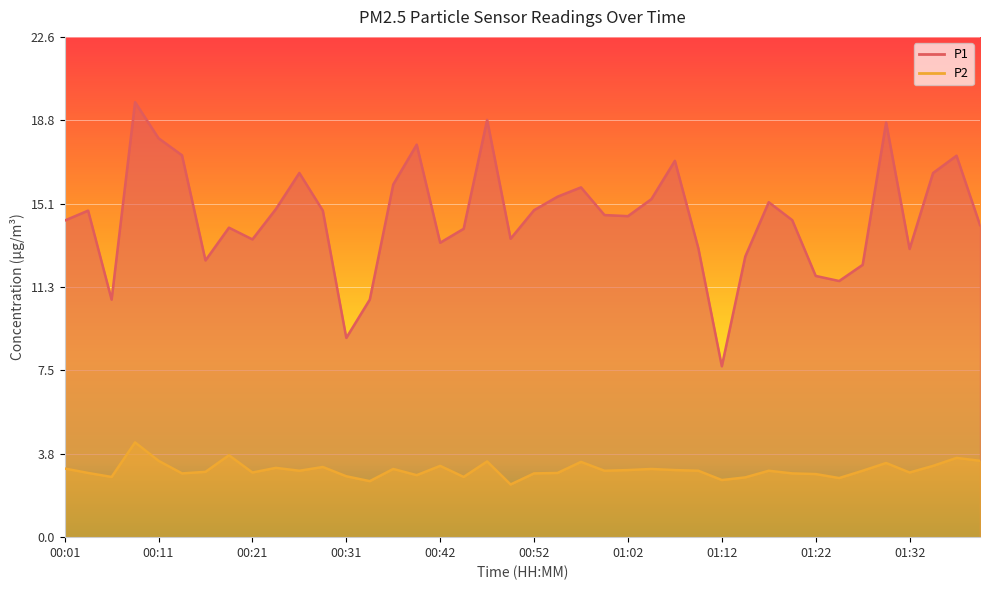

True or false: P2 has a value of 1.1 at 01:02.

False